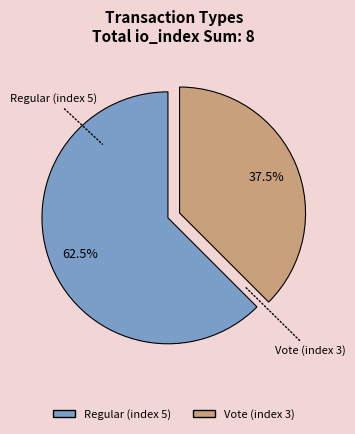

Approximately how many times larger is the value at Regular (index 5) compared to Vote (index 3)?

1.7